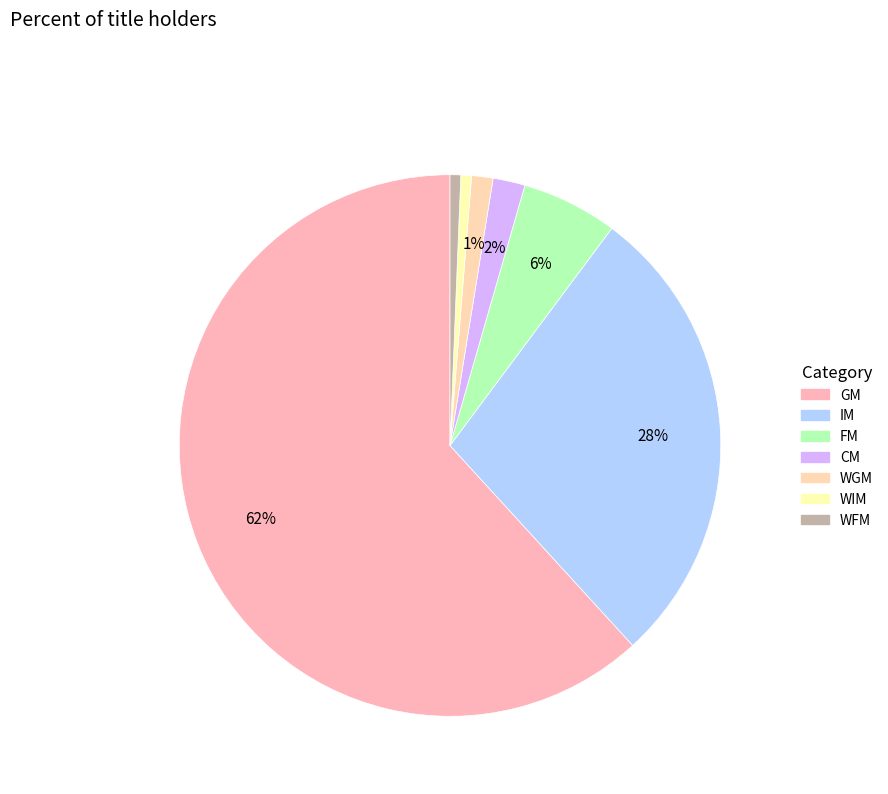

What percentage is the WGM slice, to the nearest percent?

1%